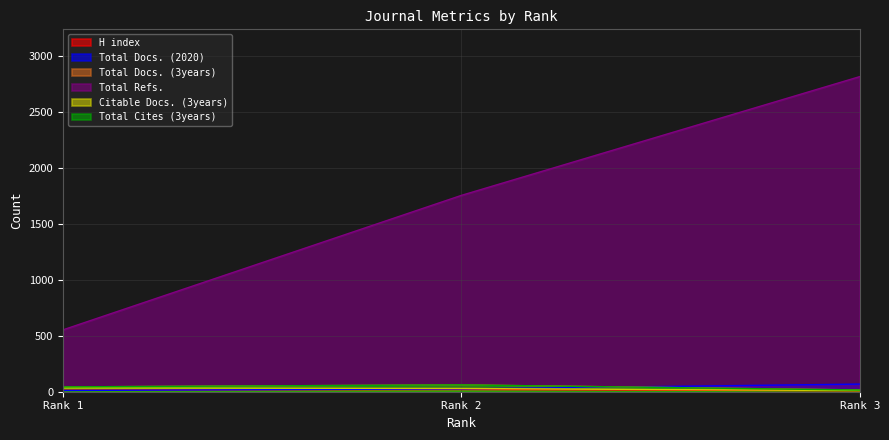

Reading left to right, transcribe all the data shown in this chart.

H index: 14	20	8
Total Docs. (2020): 11	25	68
Total Docs. (3years): 43	61	16
Total Refs.: 552	1752	2812
Citable Docs. (3years): 34	29	10
Total Cites (3years): 43	61	15